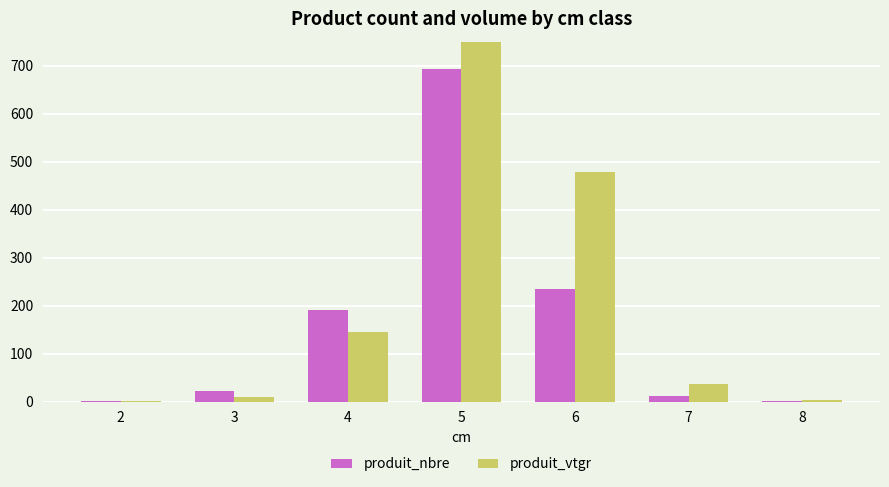

What is the average value of the produit_nbre series?

165.3